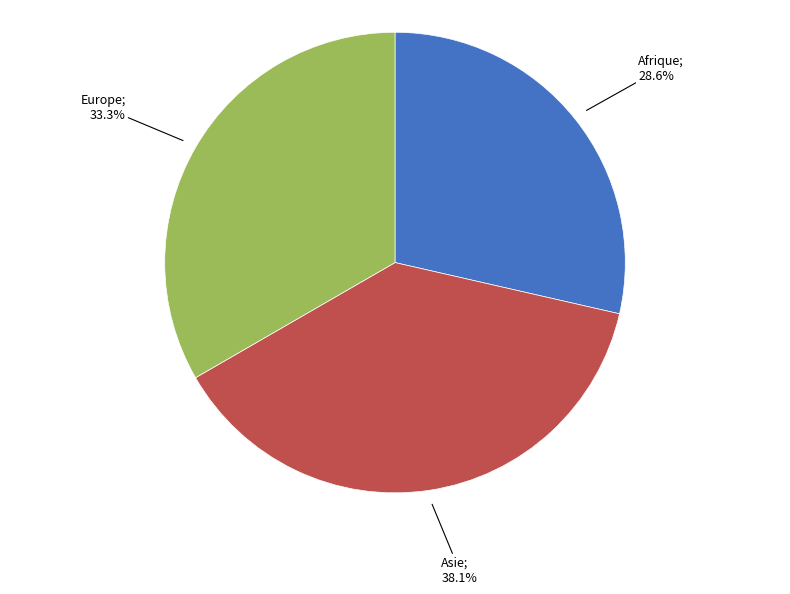

Does any single category account for the majority?

No